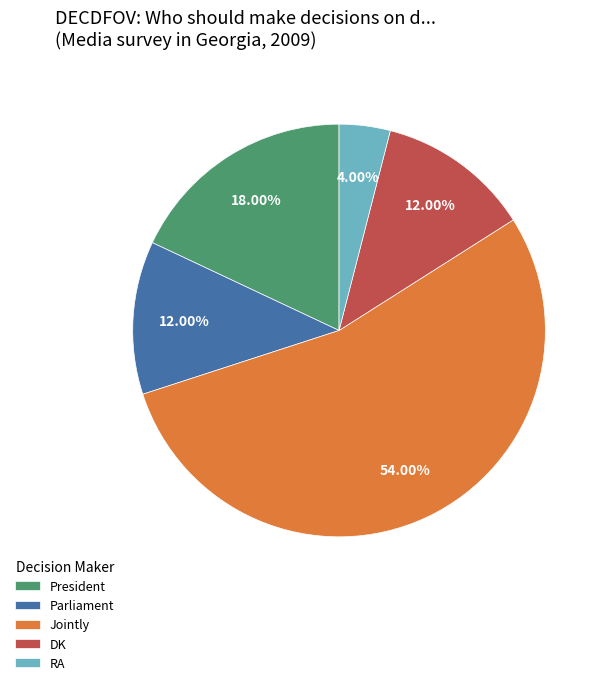

How many slices are in this pie chart?

5